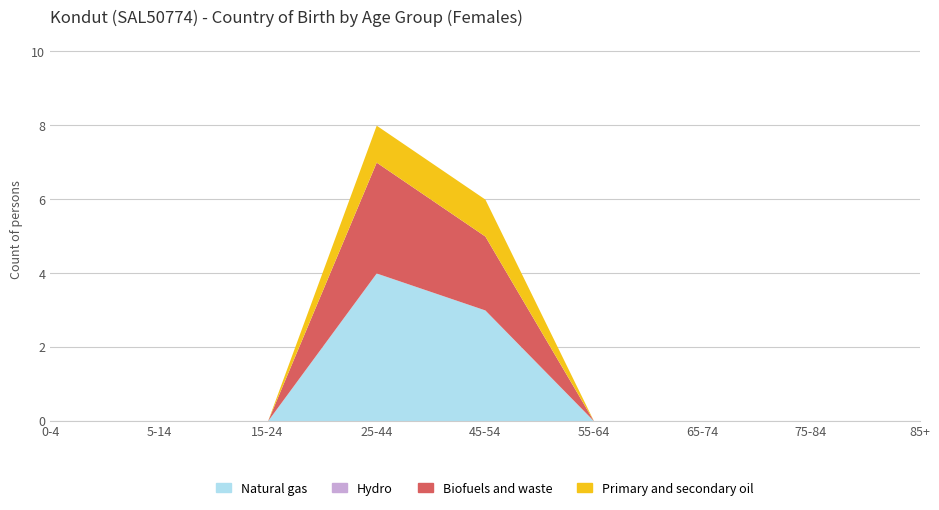

What is the label of the 9th point from the left?

85+